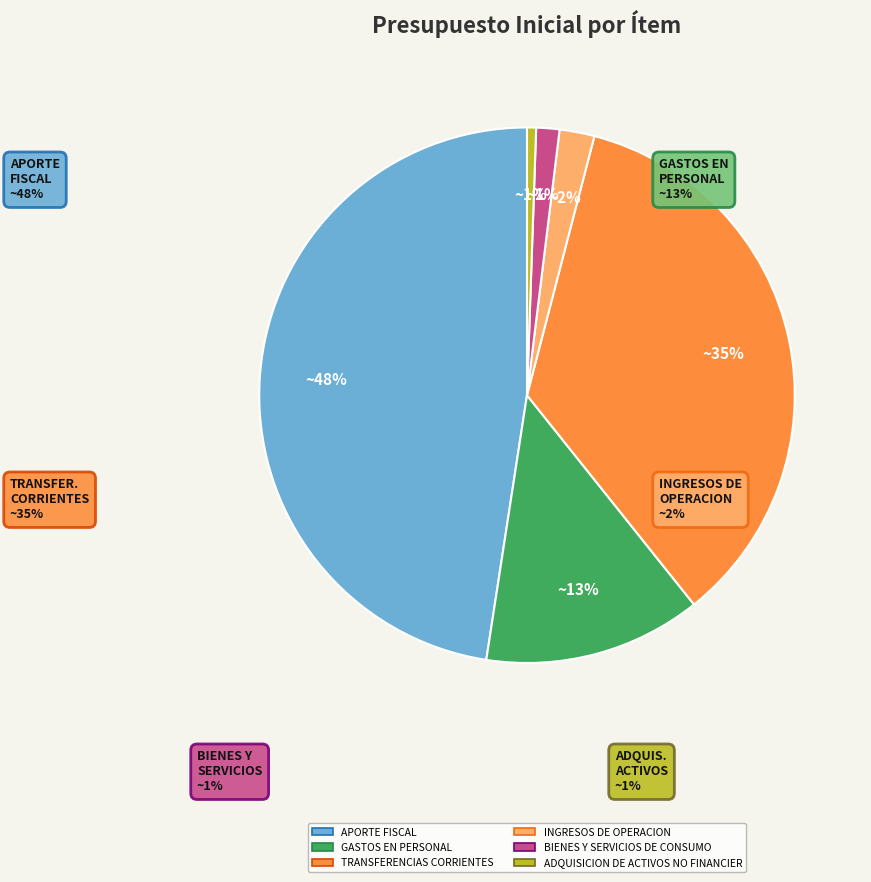

To the nearest percent, what is the average slice percentage?

17%